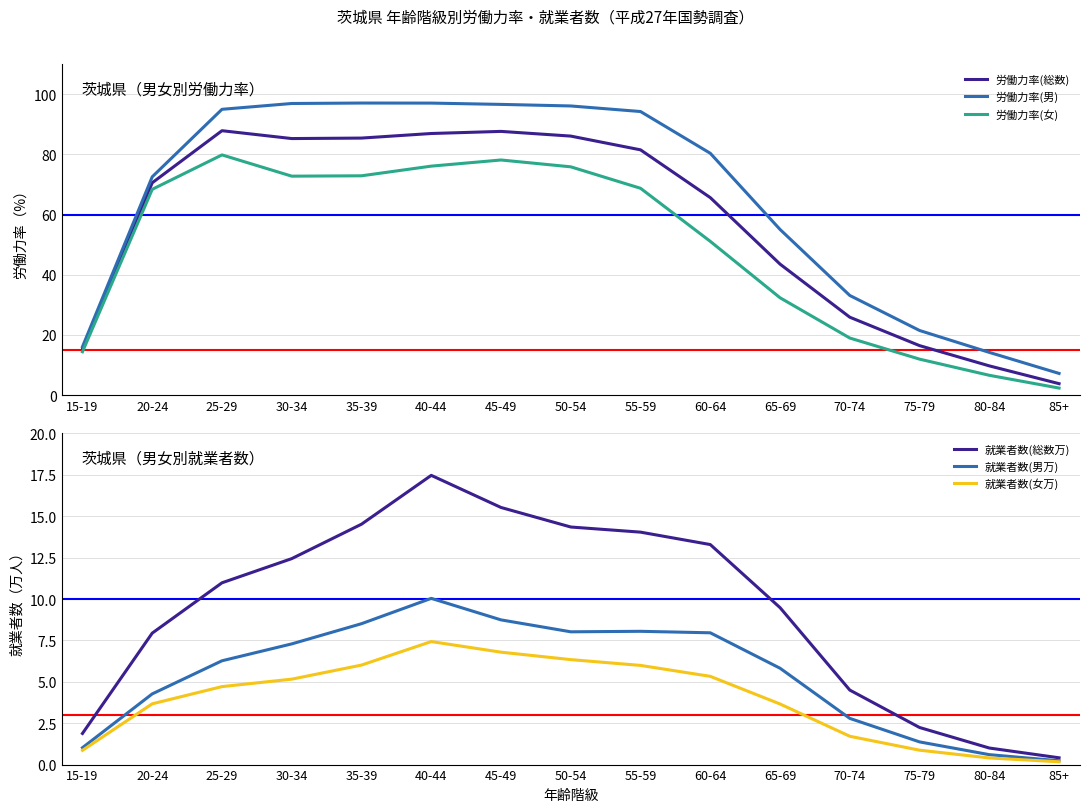

True or false: 労働力率(男) and 労働力率(総数) cross at least once.

False